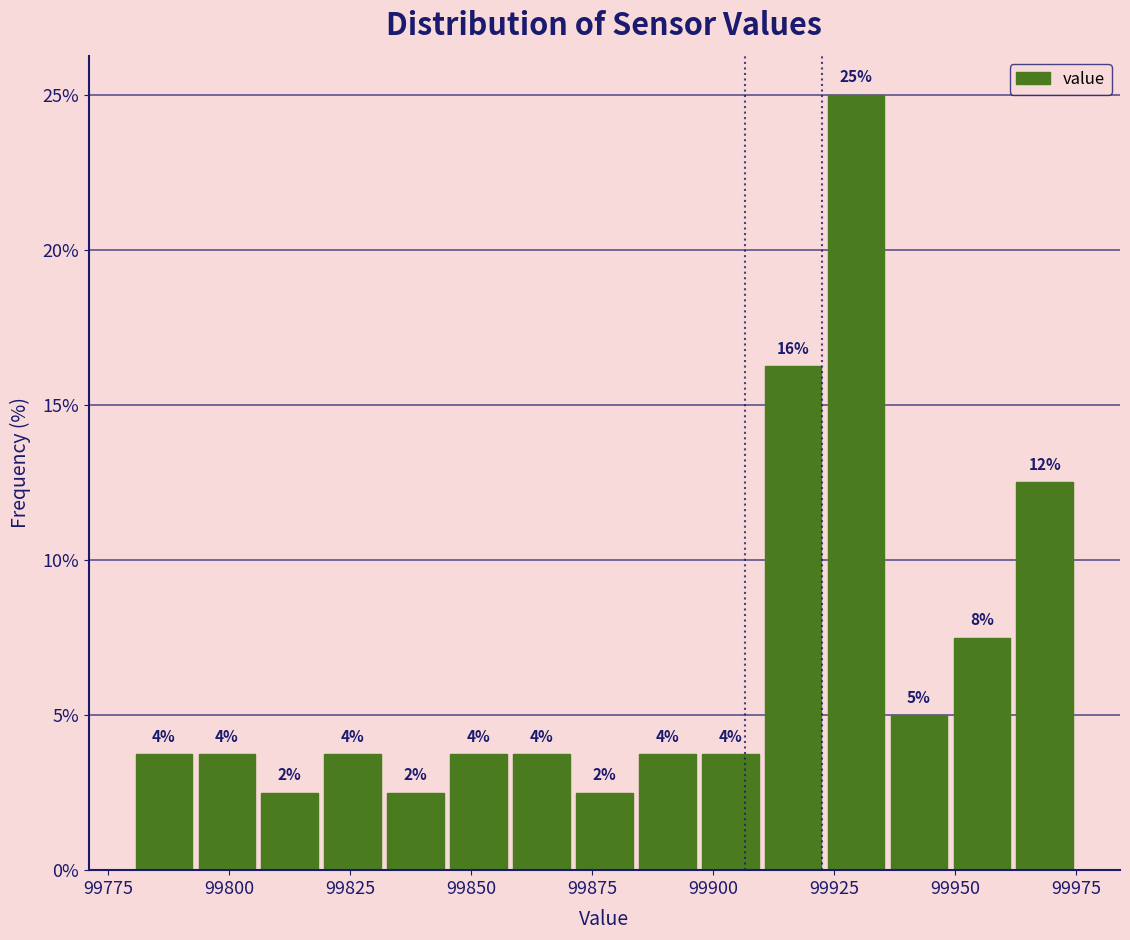

Read against the x-axis, roughly where is the centre of the tallest bar?

99930